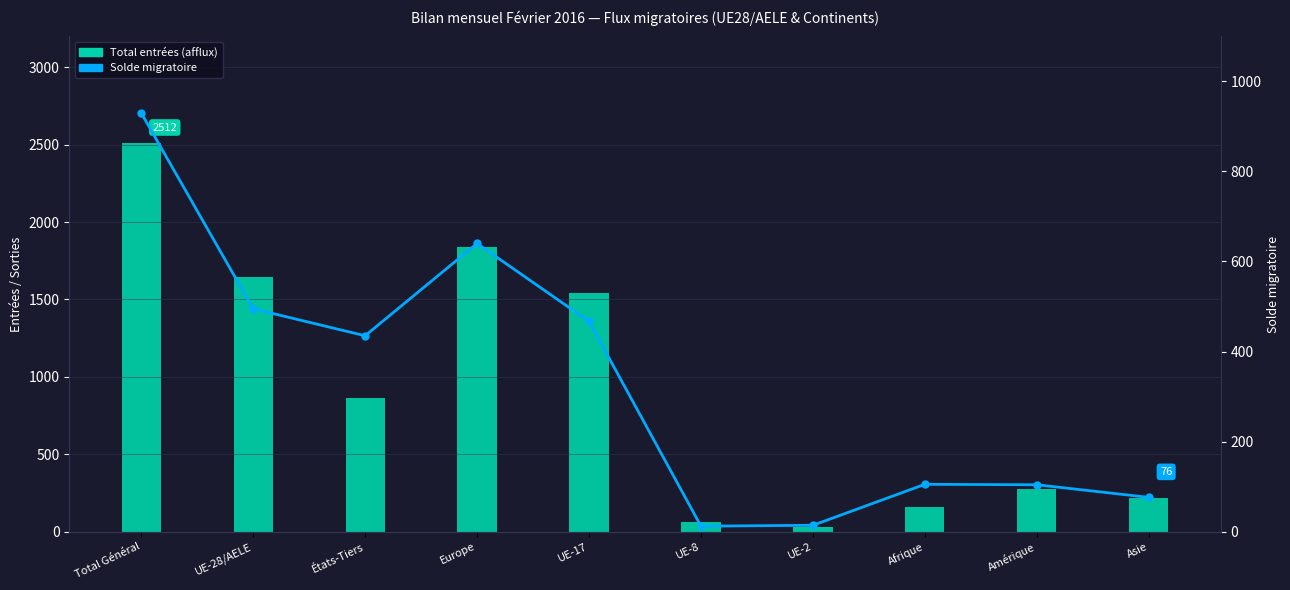

At États-Tiers, list the series in order from smallest to largest.

Solde migratoire, Total entrées (afflux)